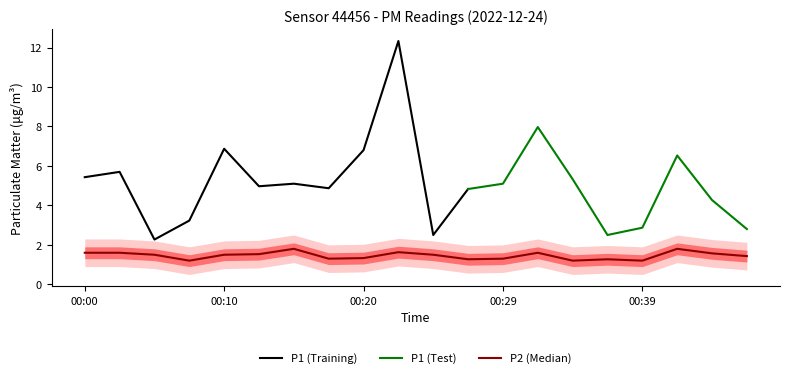

Reading right to left, extract all data points from this chart.

1.4	1.6	1.8	1.2	1.3	1.2	1.6	1.3	1.3	1.5	1.6	1.3	1.3	1.8	1.5	1.5	1.2	1.5	1.6	1.6